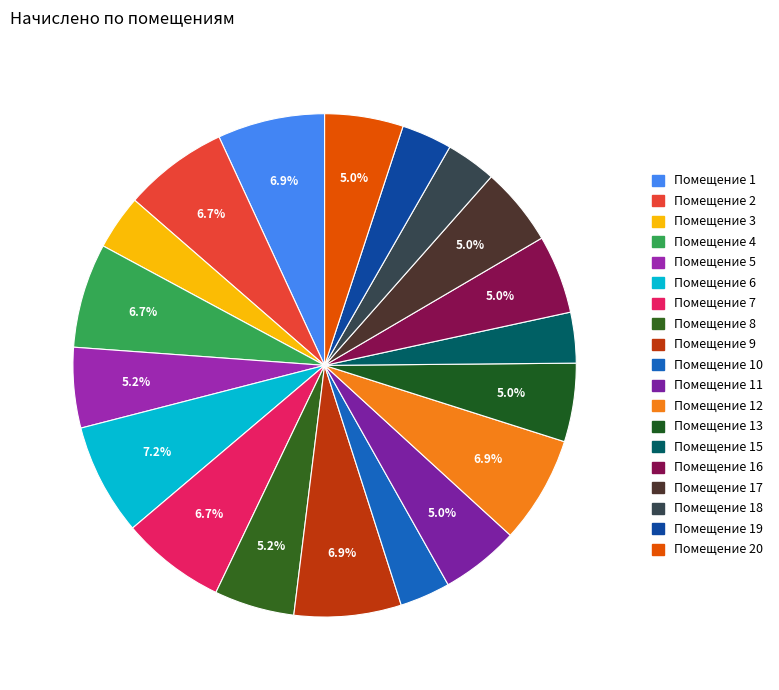

Which category has the biggest portion of the pie?

6